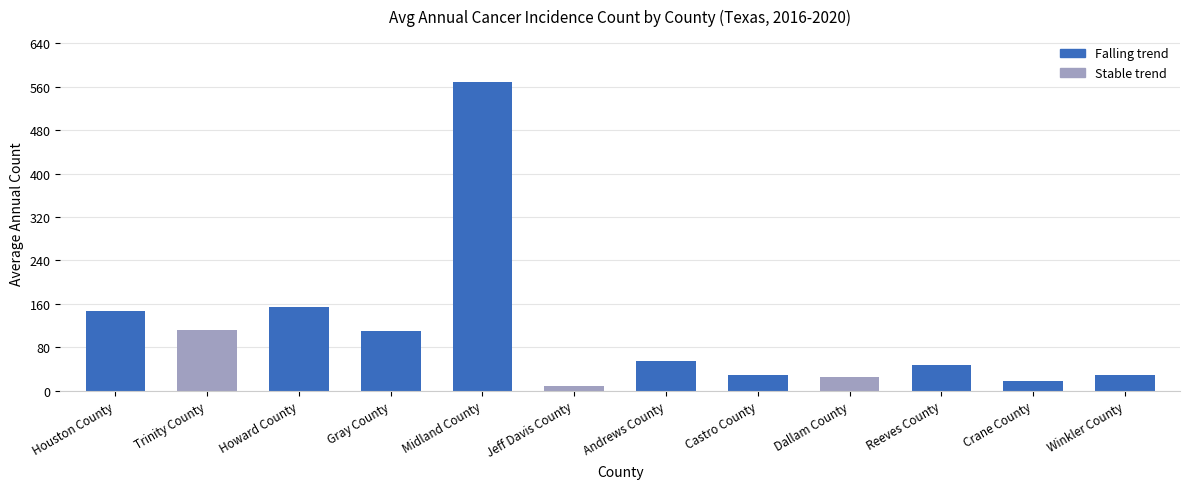

How many data points does each series have?

12